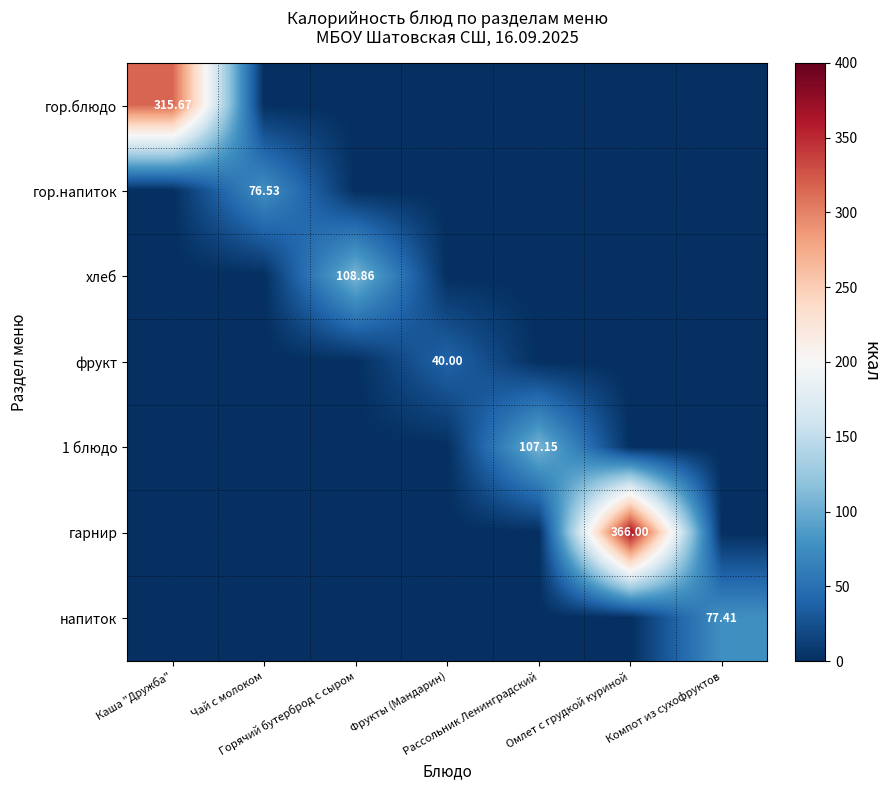

Is it true that напиток equals 37.7 at Горячий бутерброд с сыром?

False